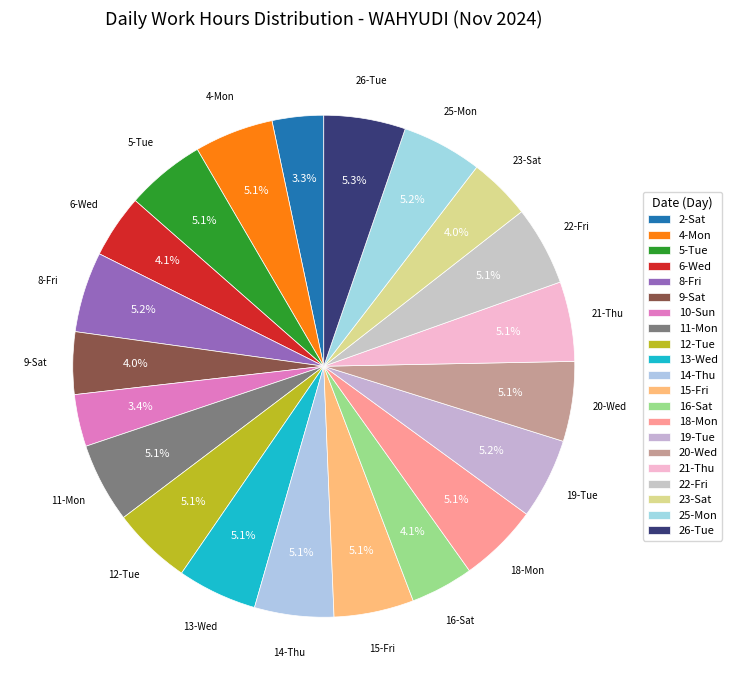

Which category has the biggest portion of the pie?

Tue